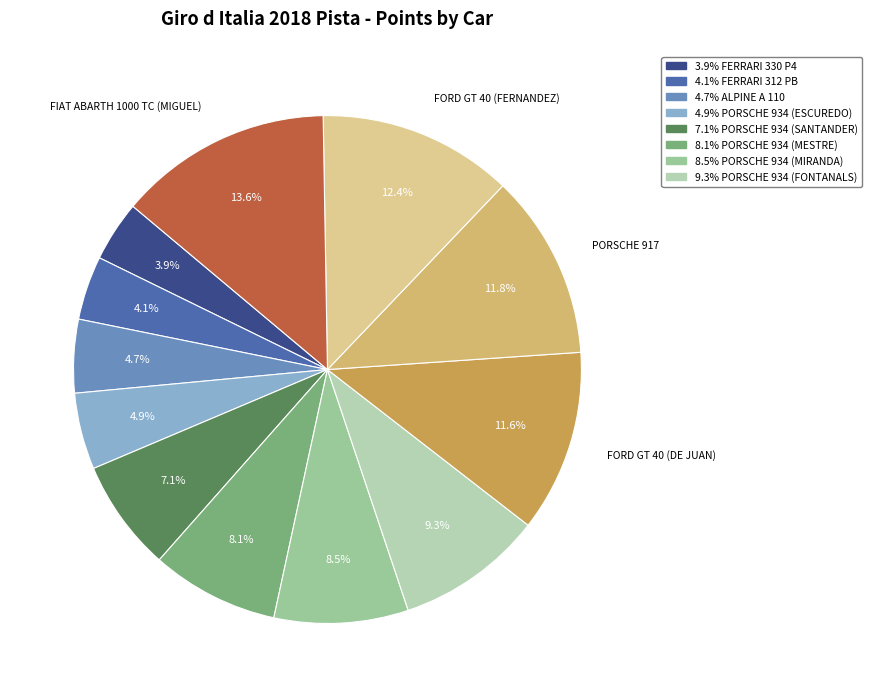

How many slices are in this pie chart?

12